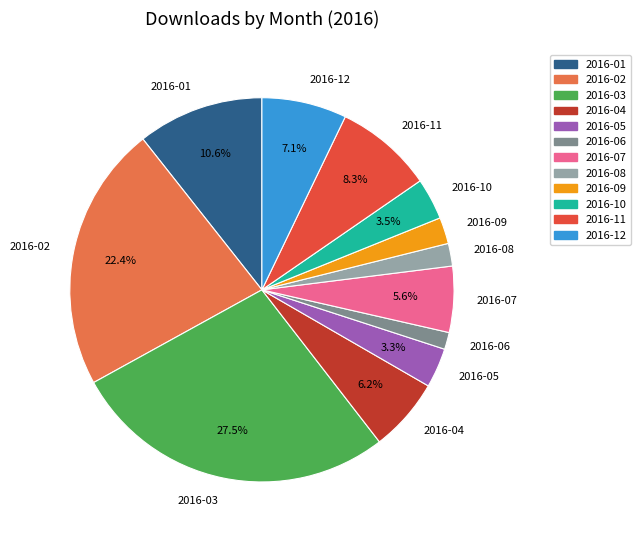

Do 2016-07 and 2016-05 together represent more than half of the pie?

No